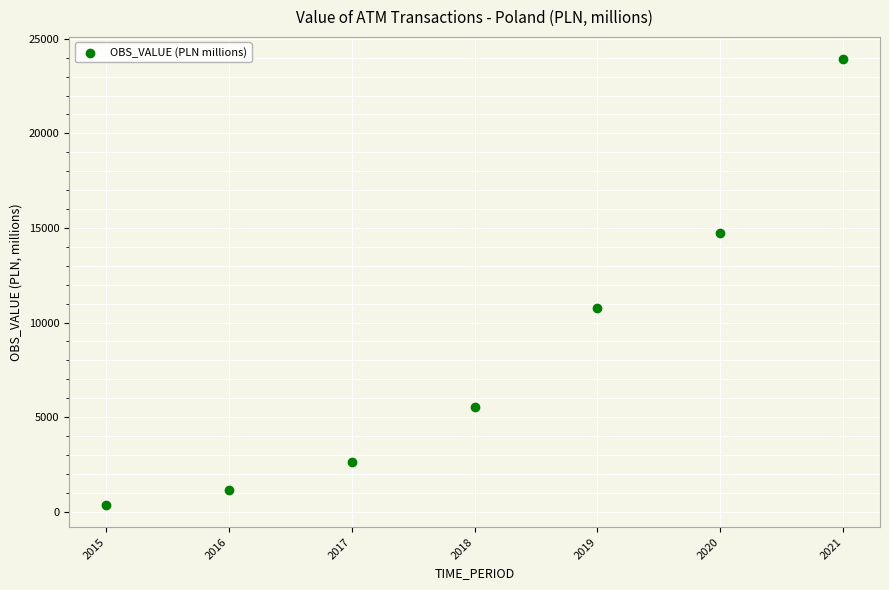

What Y value in the scatter plot is closest to 12142?

10748.7